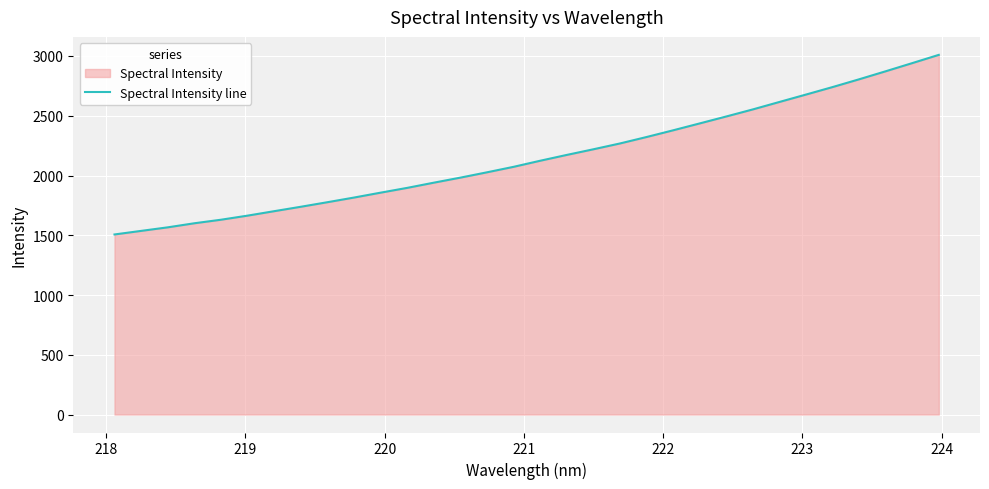

What is the average value?

2154.2